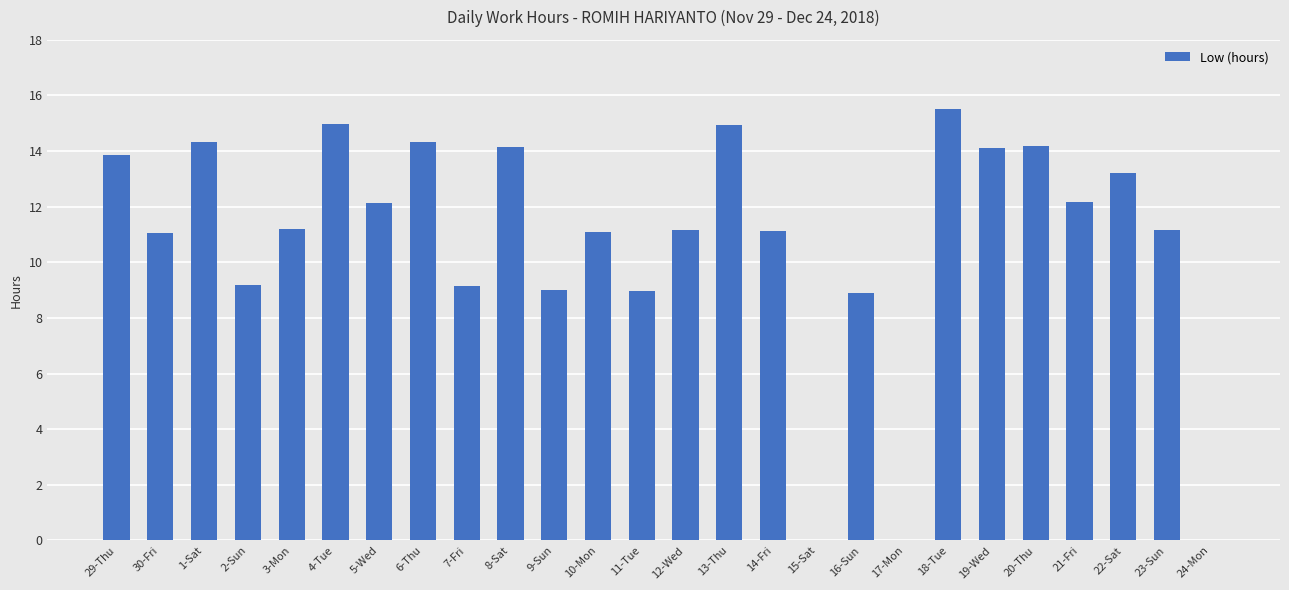

What value does the data have at 7-Fri?

9.2